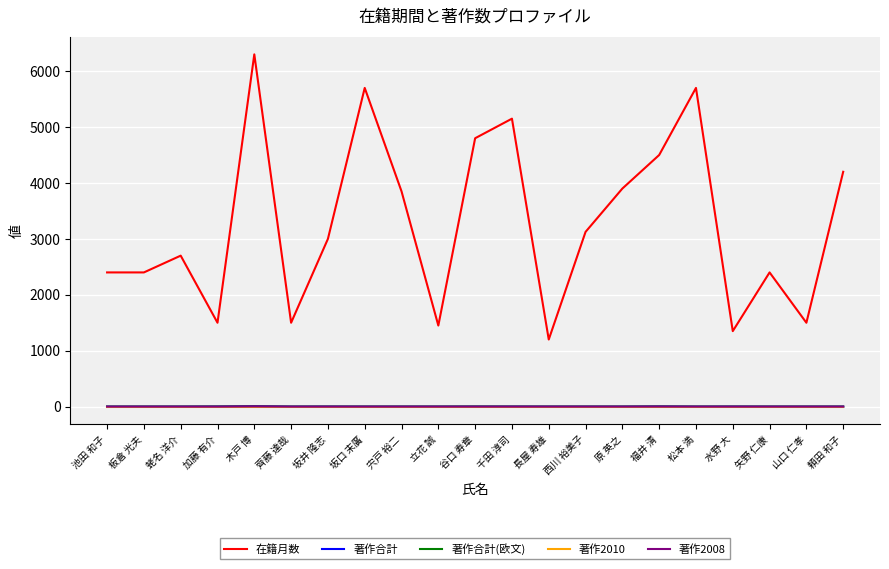

True or false: 在籍月数 has a value of 4200 at 頼田 和子.

True